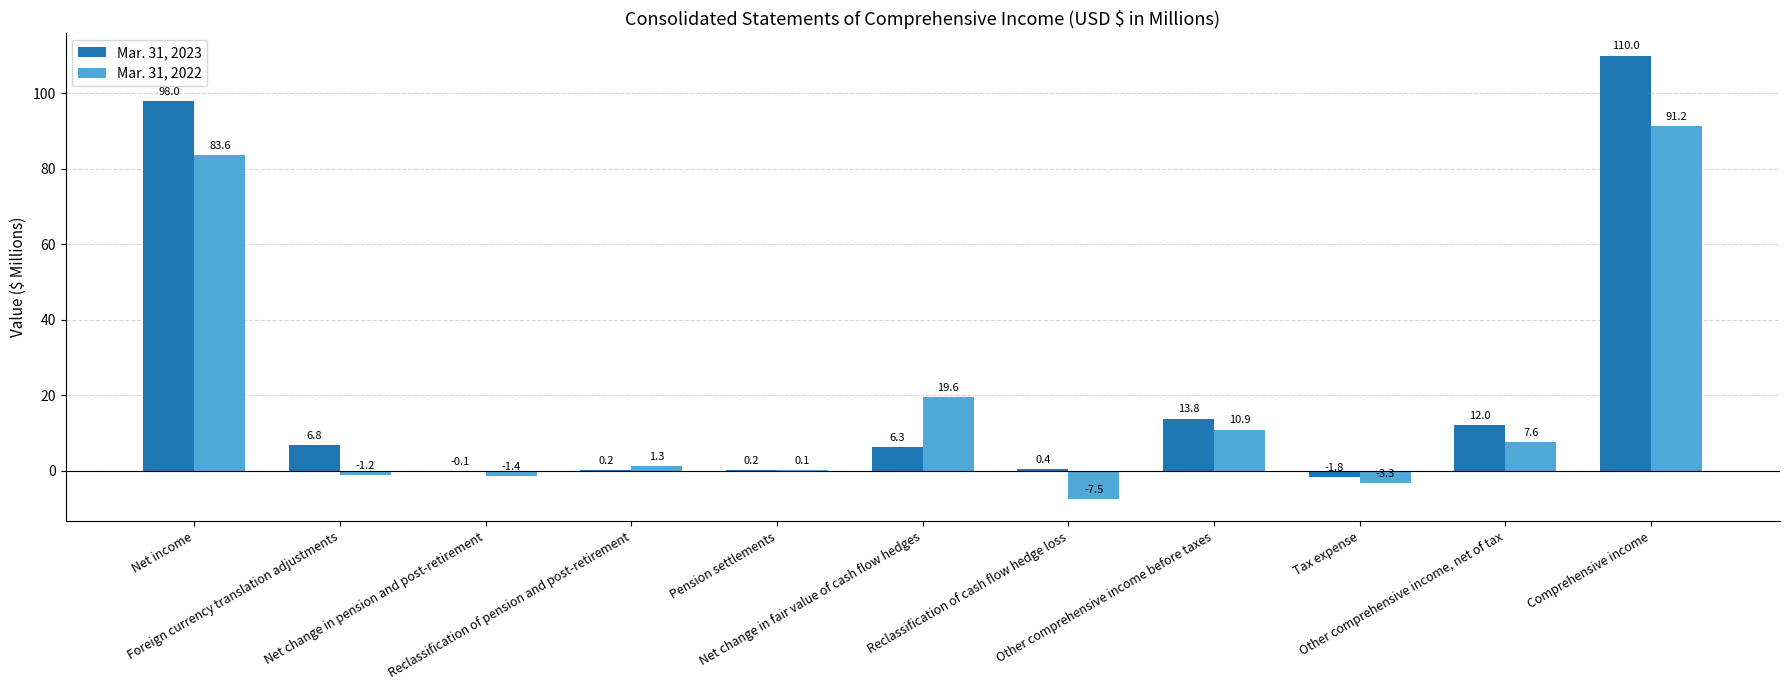

What is the maximum value for Mar. 31, 2023?

110.0